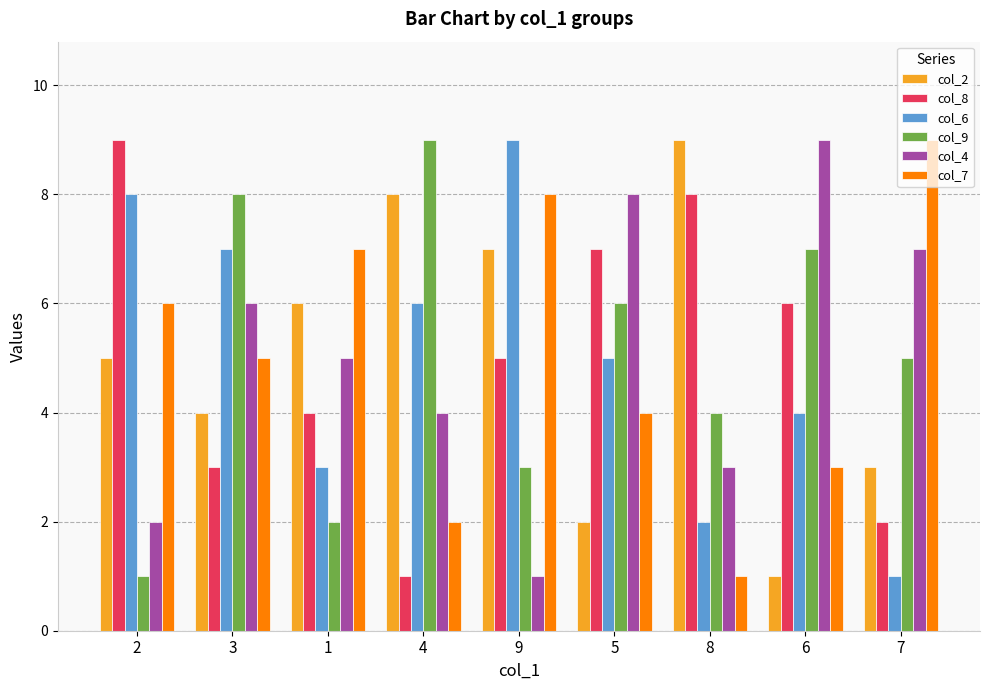

Which series changed the most between 2 and 6?

col_4